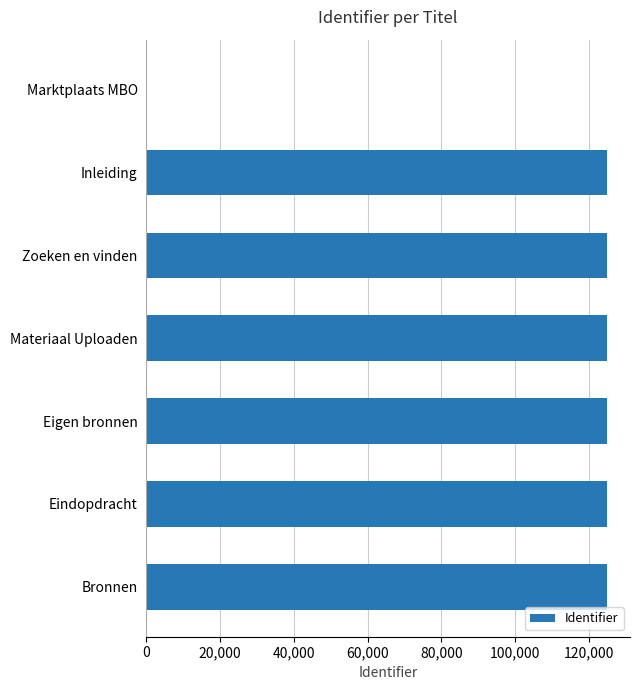

What is the sum of the values at Eigen bronnen and Bronnen?

249626